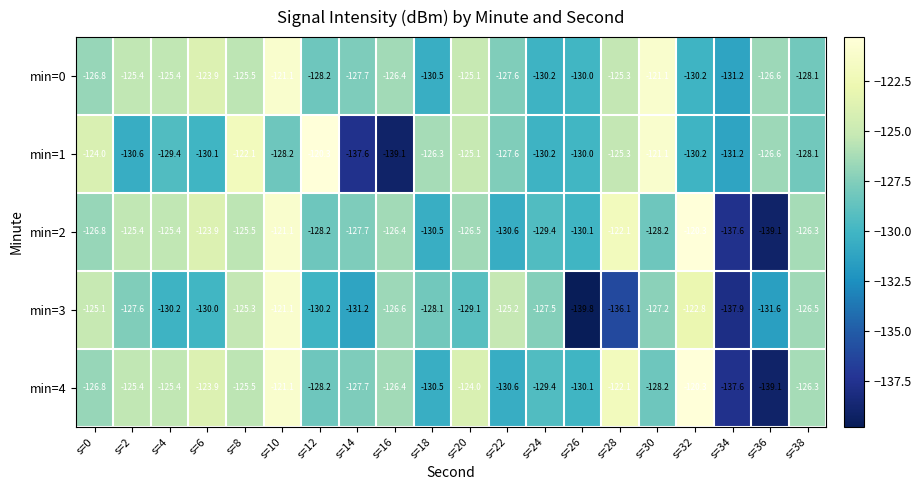

How many data points in min=3 are above -127?

7